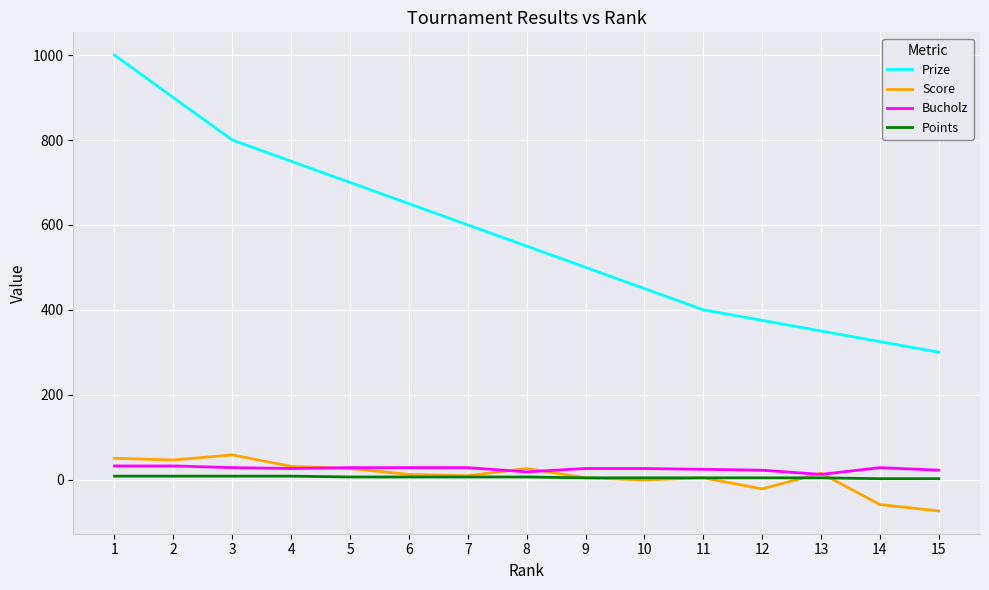

True or false: Prize and Bucholz intersect in this chart.

False